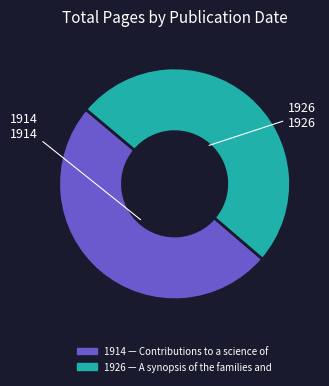

Count the number of slices in the pie.

2